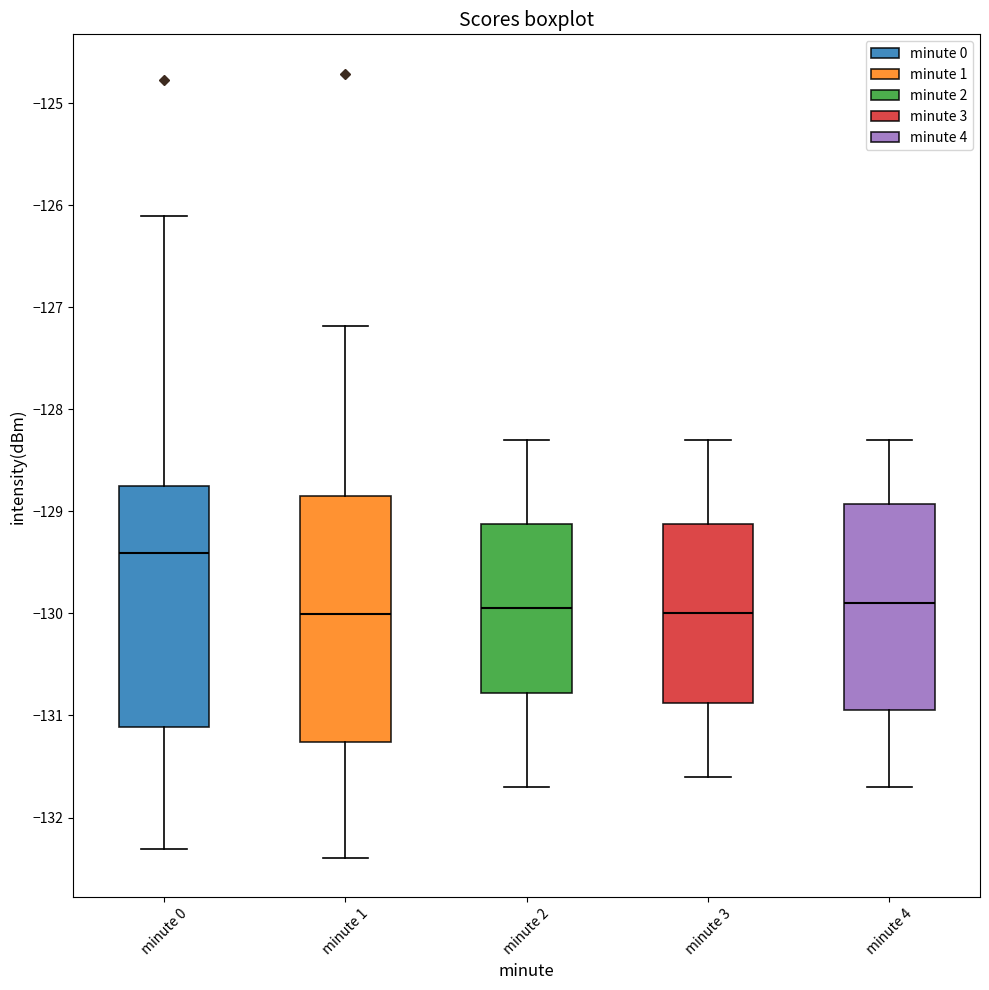

Where is the lower edge of the box for minute 3 on the y-axis? The values are not printed on the chart, so give them approximately, as read against the axis.

-130.9